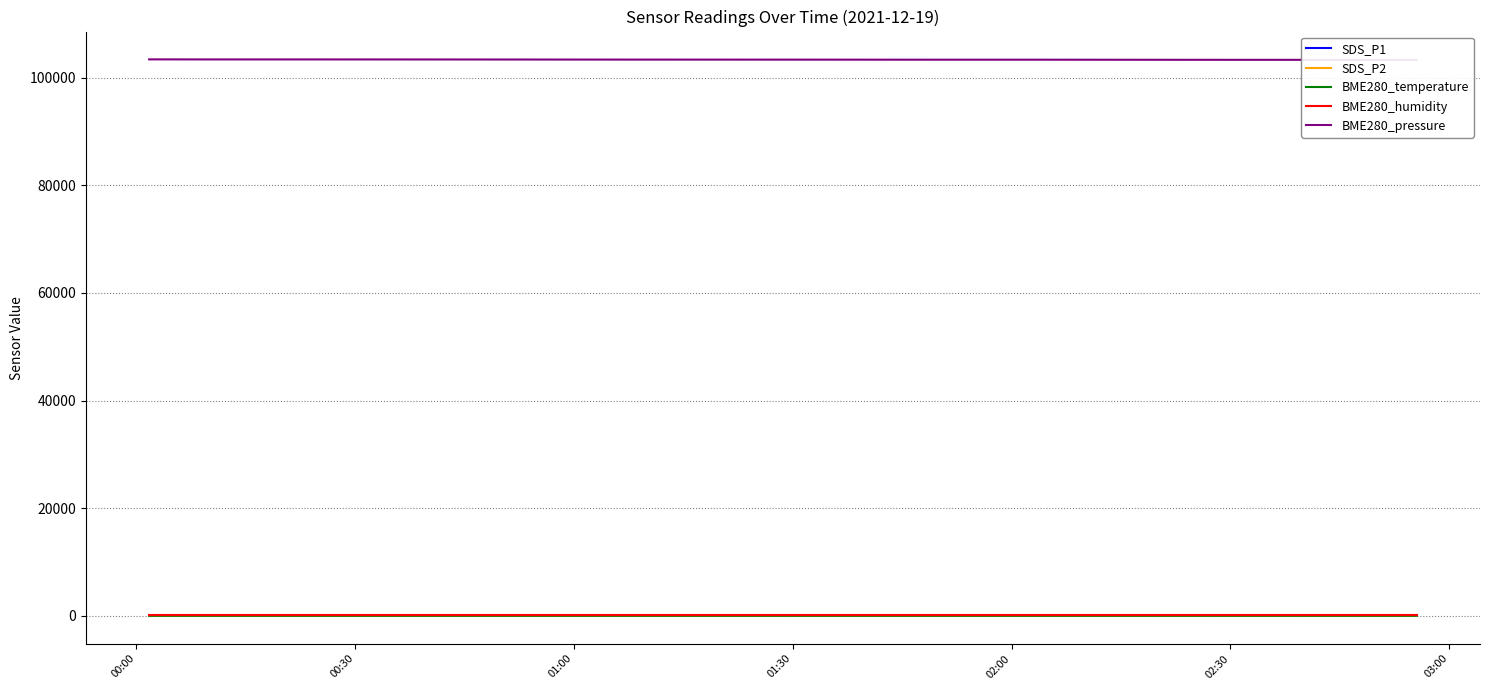

True or false: BME280_temperature and SDS_P2 intersect in this chart.

False